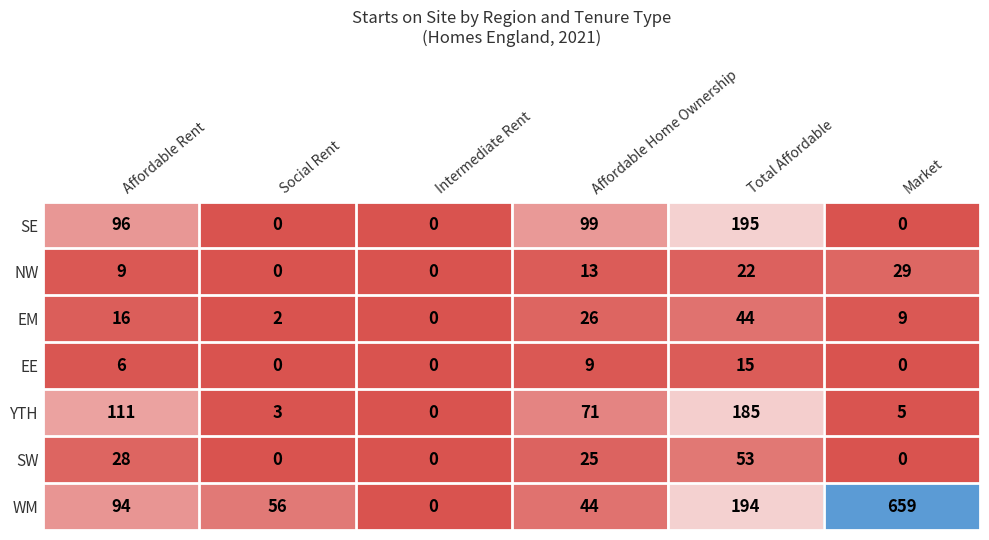

Between Affordable Rent and Social Rent, which series saw the biggest shift?

YTH